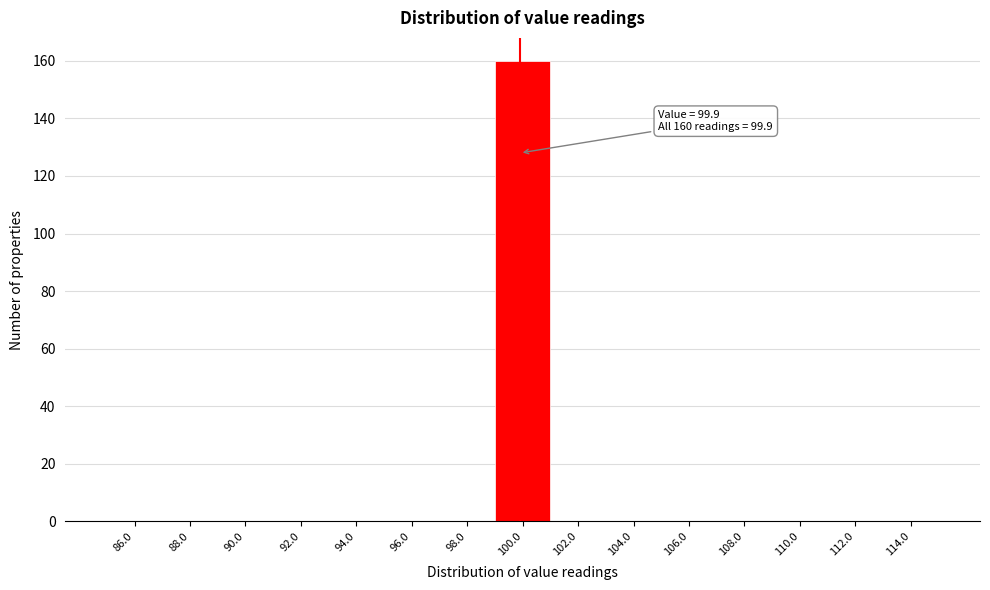

Over which range of the x-axis is the bar tallest?

99 to 101